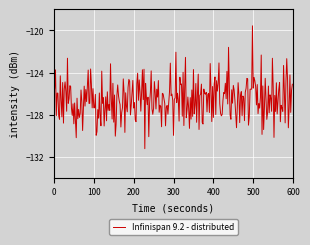

What is the smallest value displayed?

-131.2